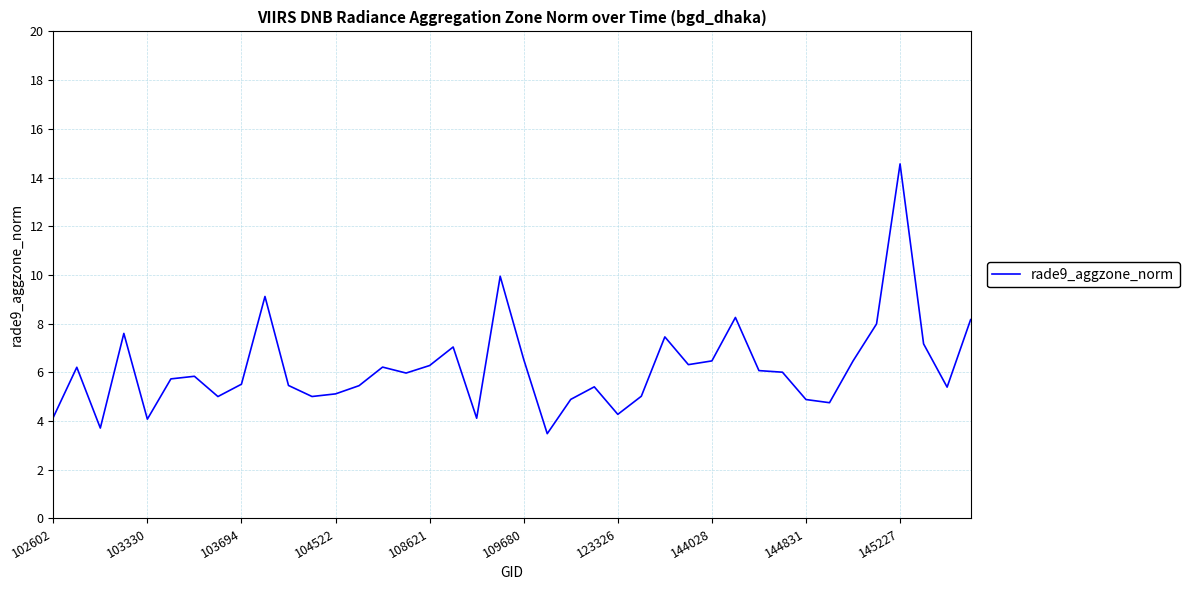

Count the number of categories in the chart.

40